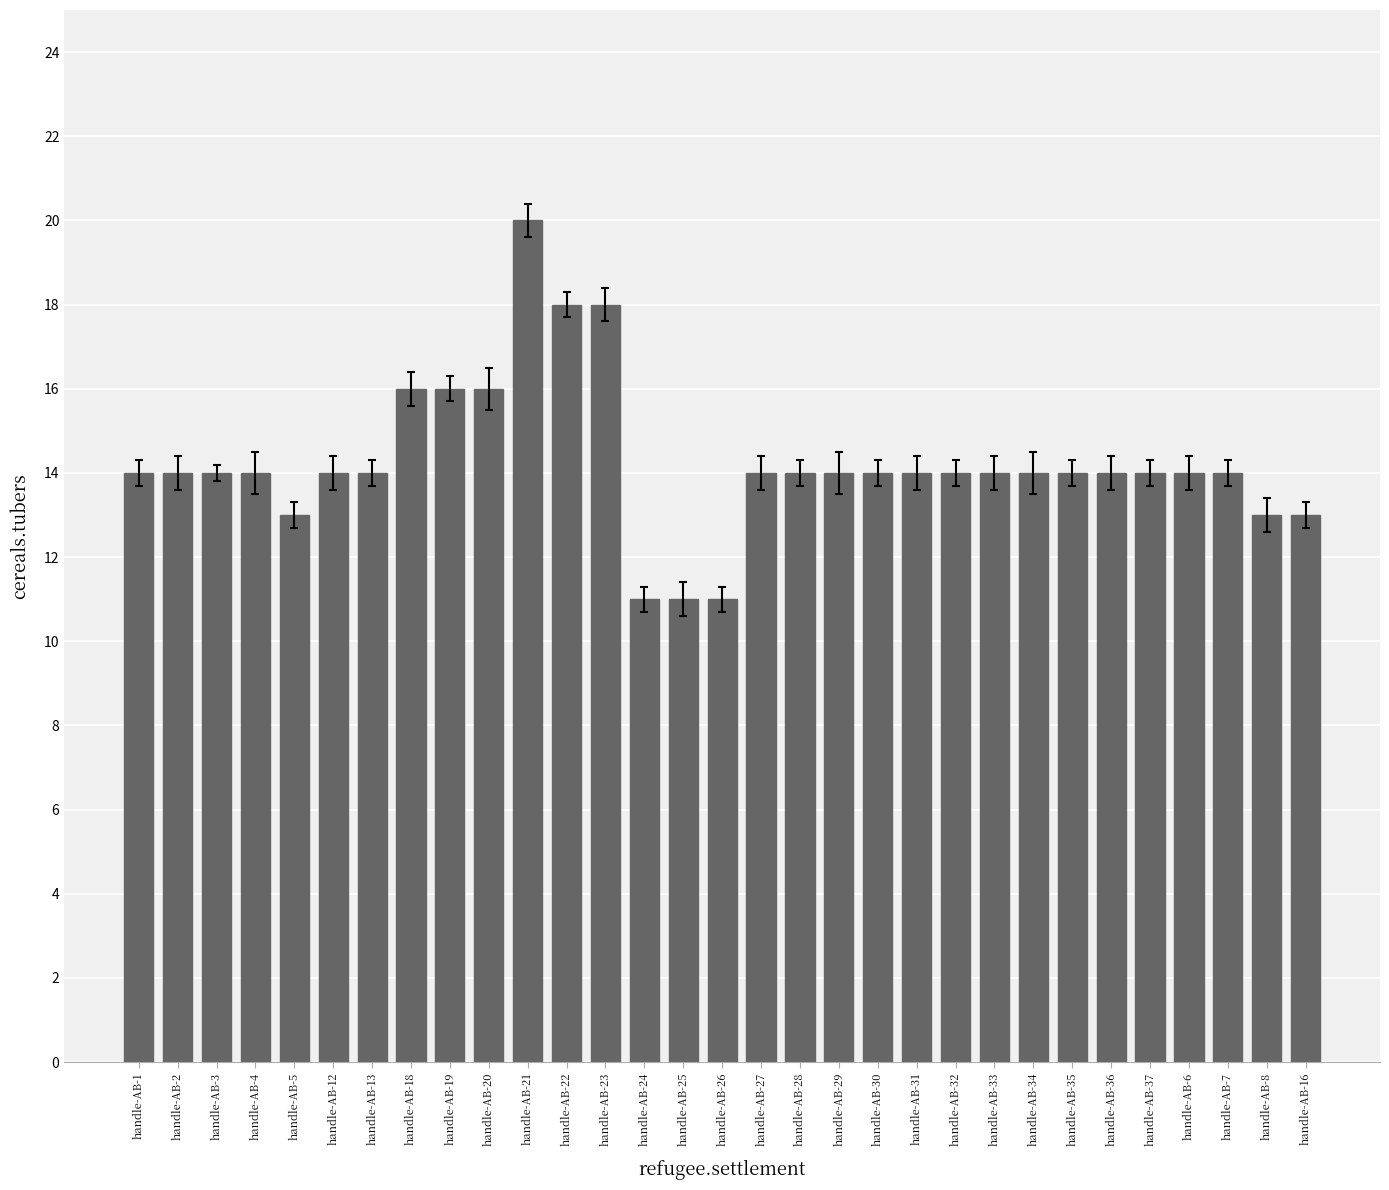

What is the maximum value shown in the chart?

20